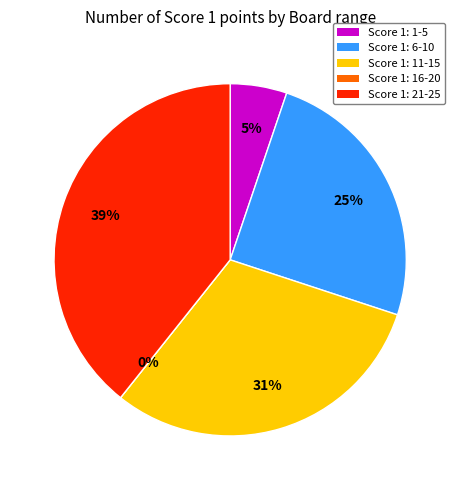

Is it true that Mirisage Tharangaa is 1% of the pie?

False